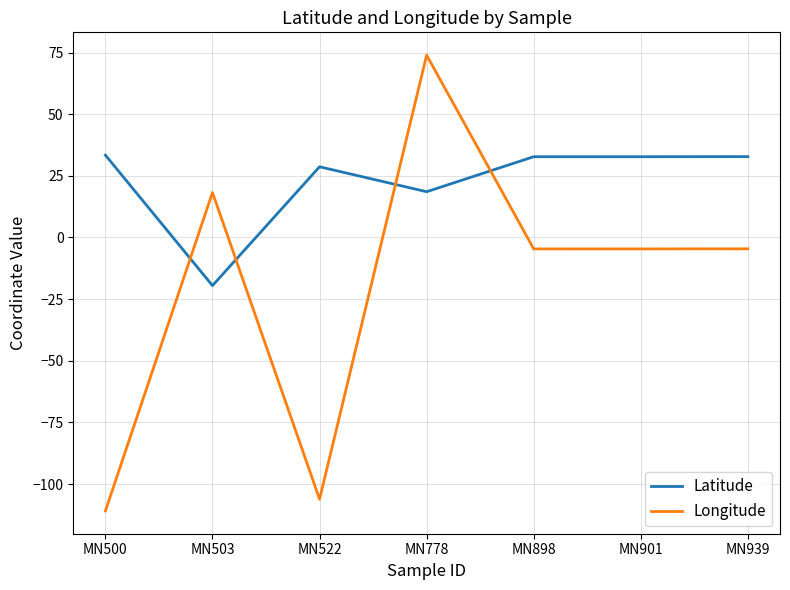

Where is the first local maximum for Latitude?

MN522